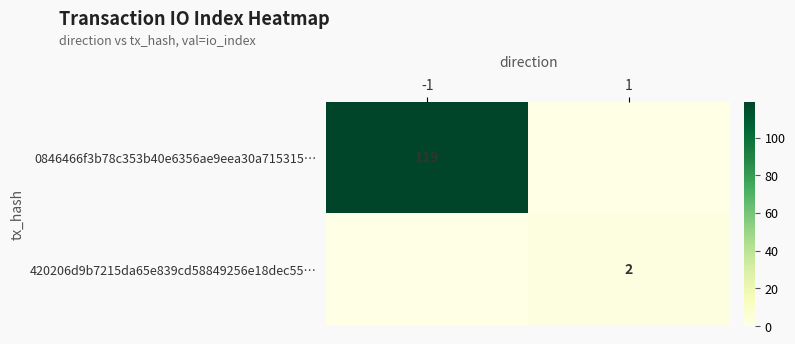

The 0846466f3b78c353b40e6356ae9eea30a715315… series shows 199 at -1. True or false?

False